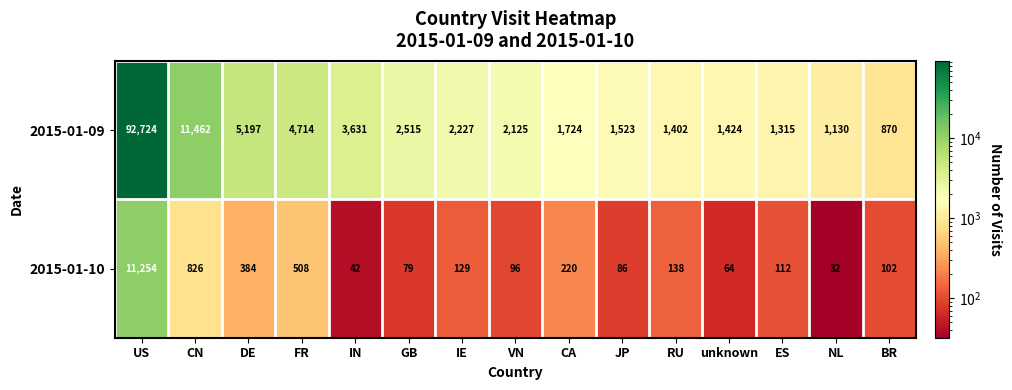

At which category is the sum across all series the highest?

US